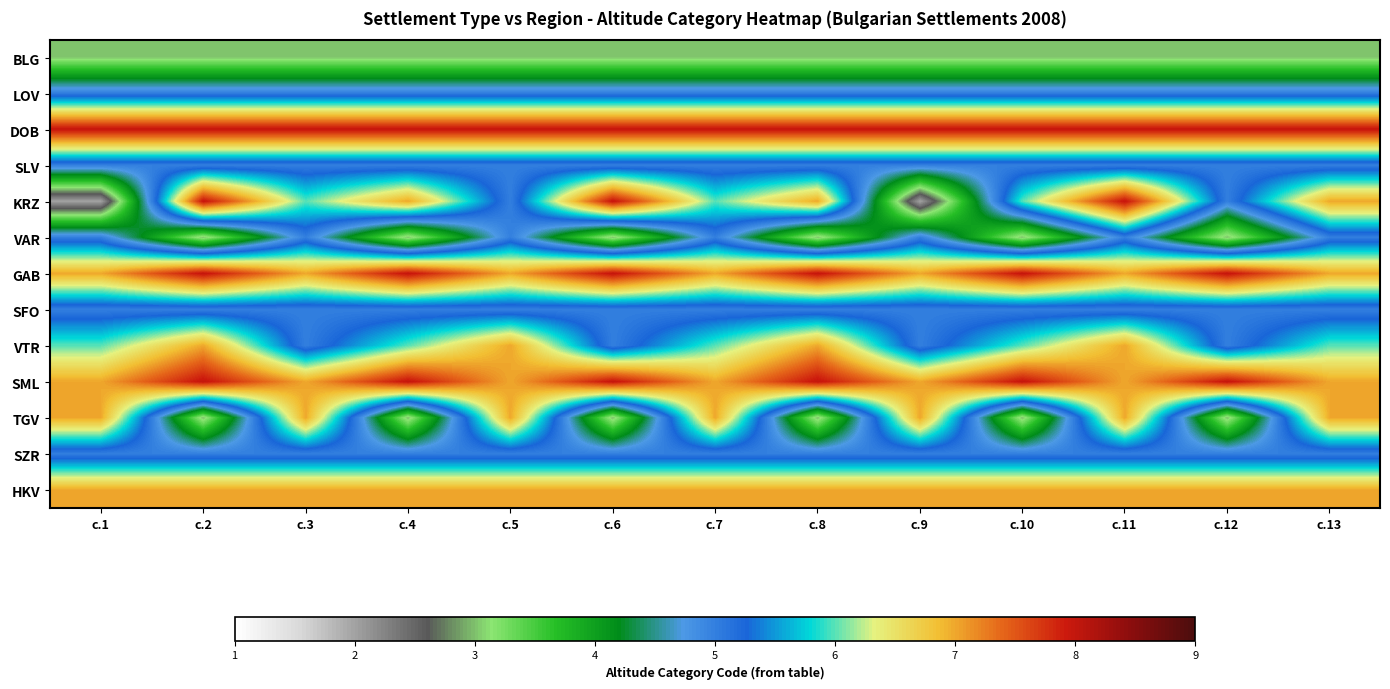

At how many categories does at least one series exceed 2?

13